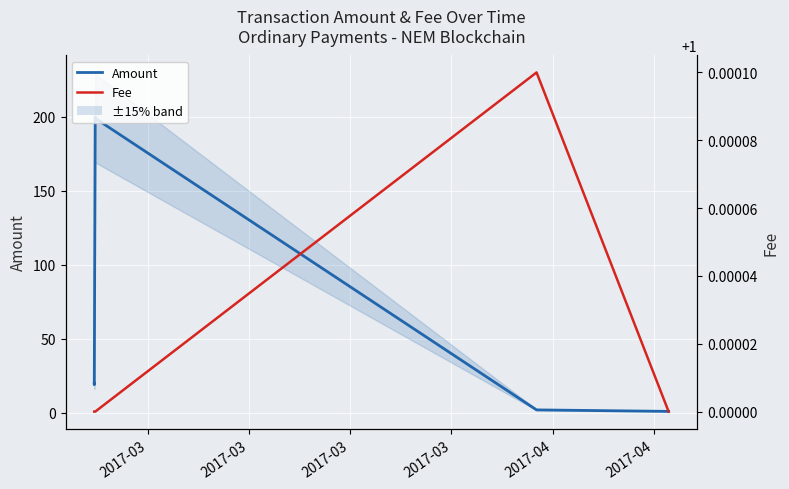

Rank the series at 2017-03 from highest to lowest value.

Amount, Fee